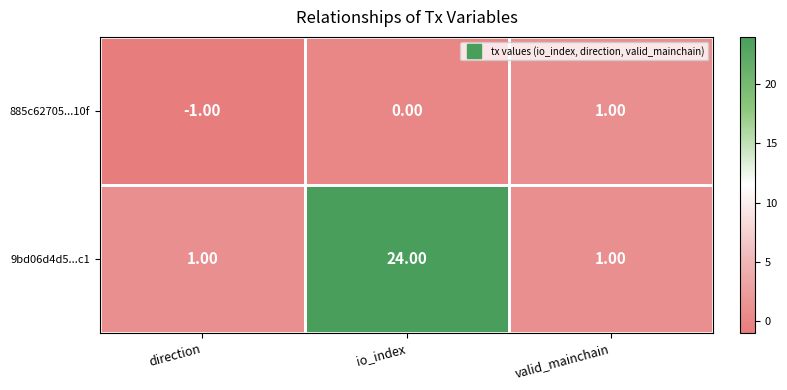

How many categories are shown in the chart?

3